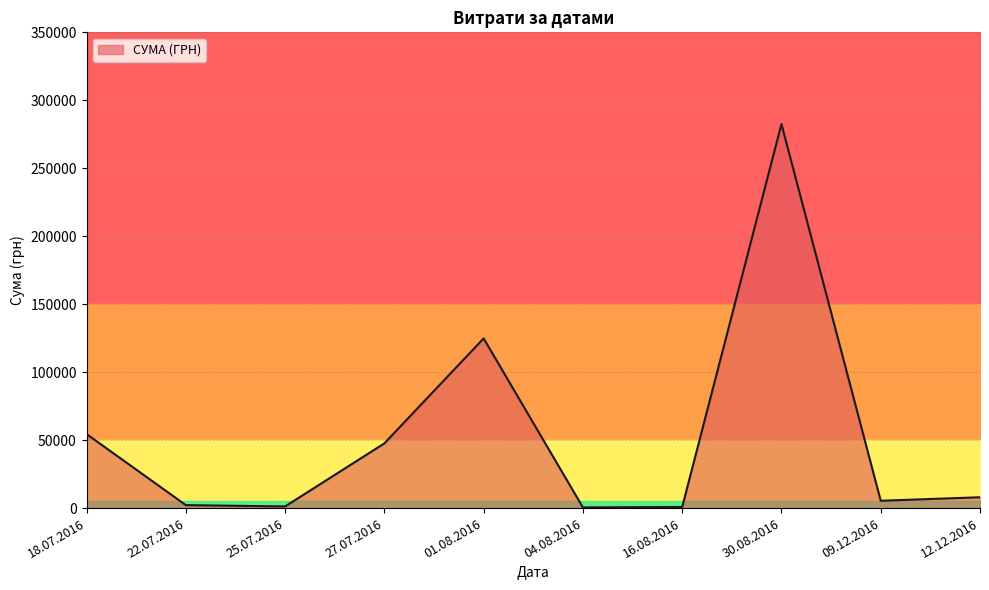

How many interior local peaks (higher than both neighbors) does the data have?

2